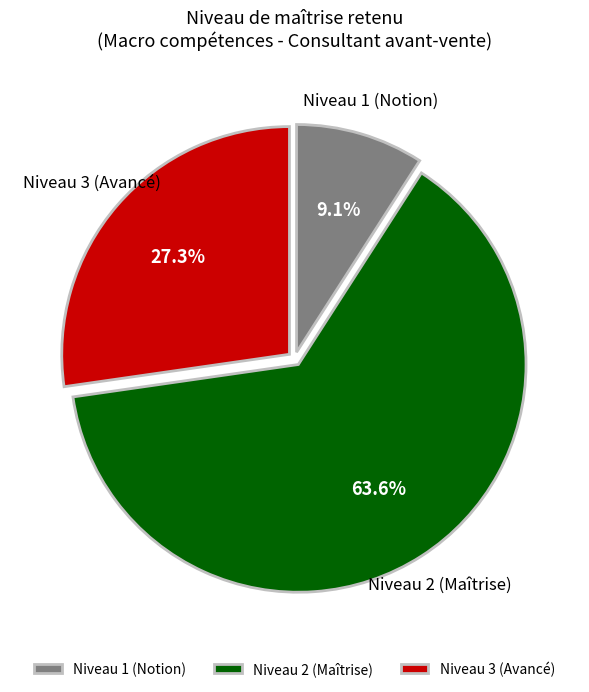

What percentage do Niveau 3 (Avancé) and Niveau 1 (Notion) together represent?

36.4%